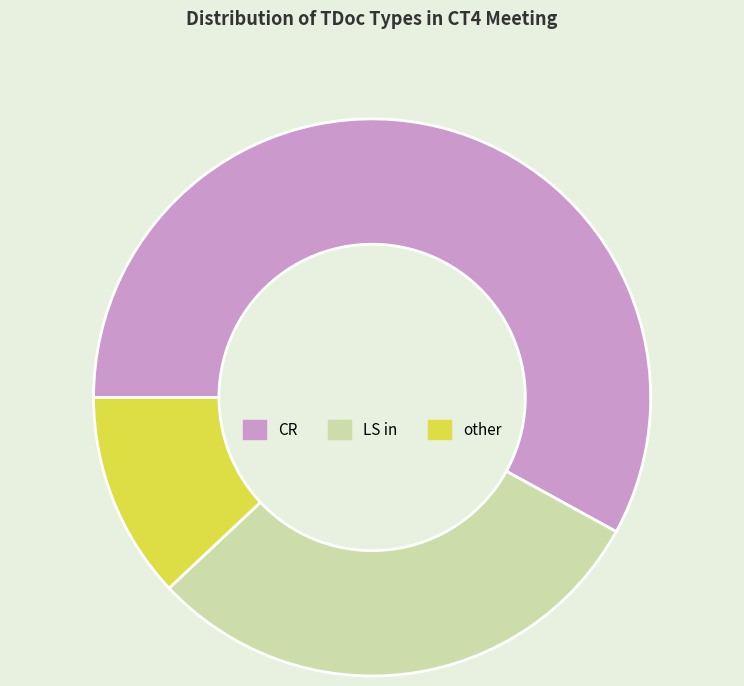

Rank the categories by value from highest to lowest.

CR, LS in, other